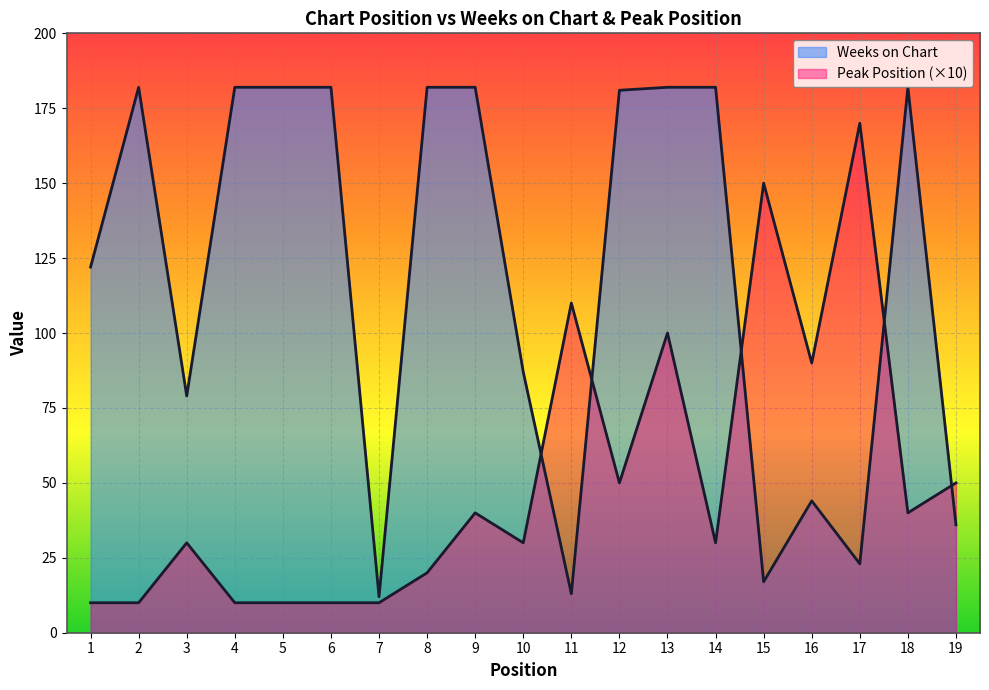

In Weeks on Chart, how many points are lower than both neighbors (excluding endpoints)?

5